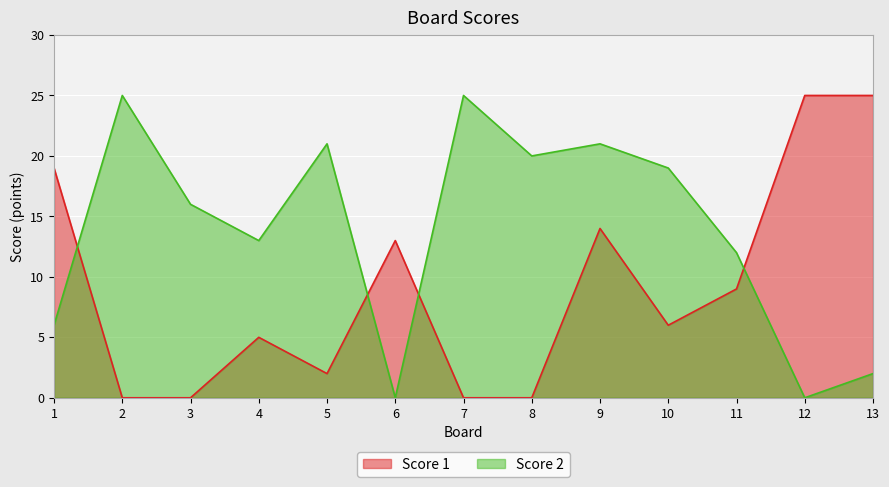

At how many categories does at least one series exceed 22?

4